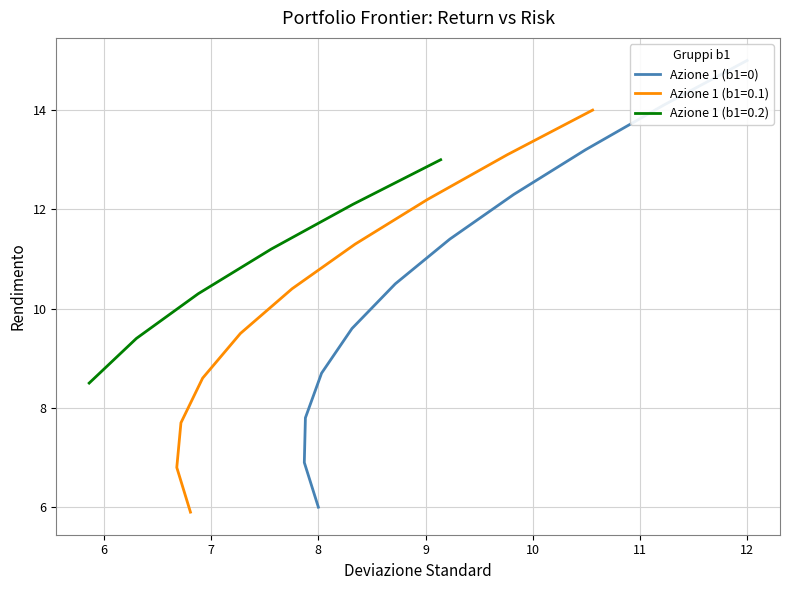

What is the difference between the maximum and minimum values?

9.0